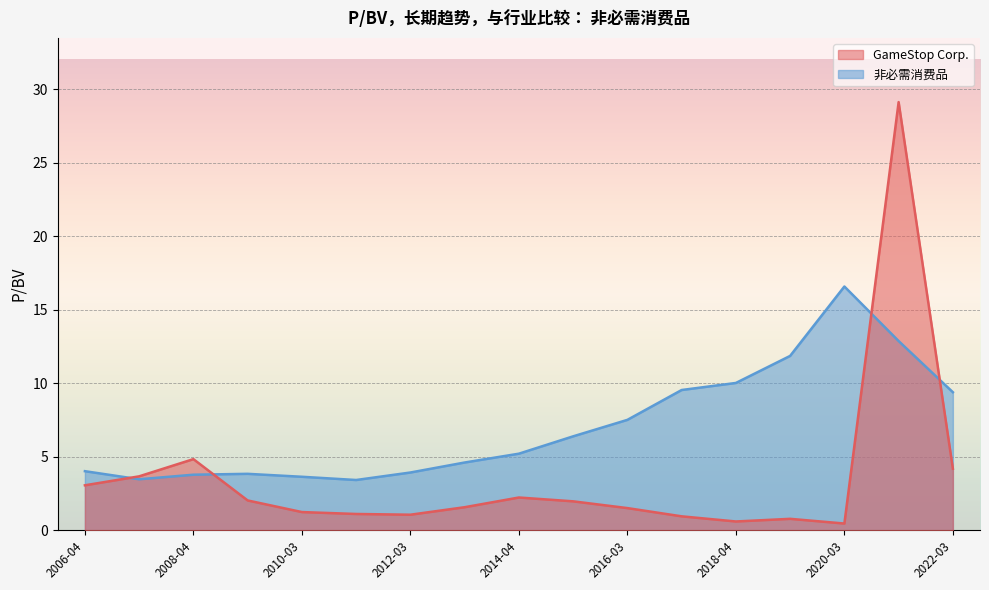

How many distinct data groups are displayed?

2